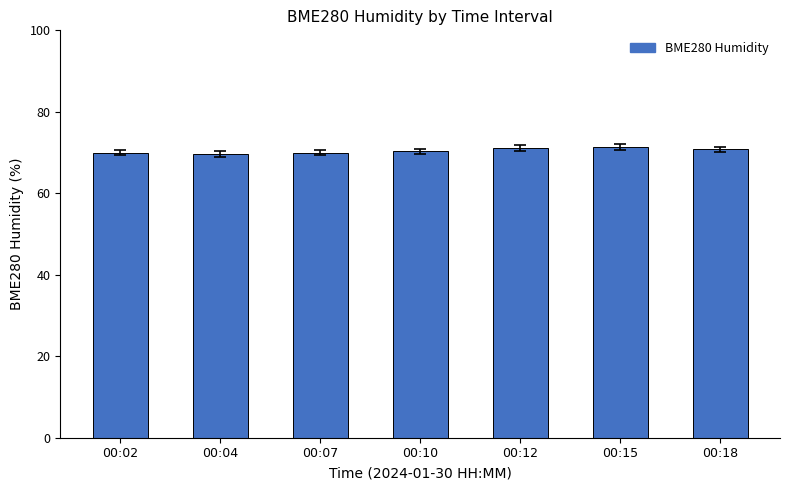

Is it true that the value at 00:12 is 125.1?

False